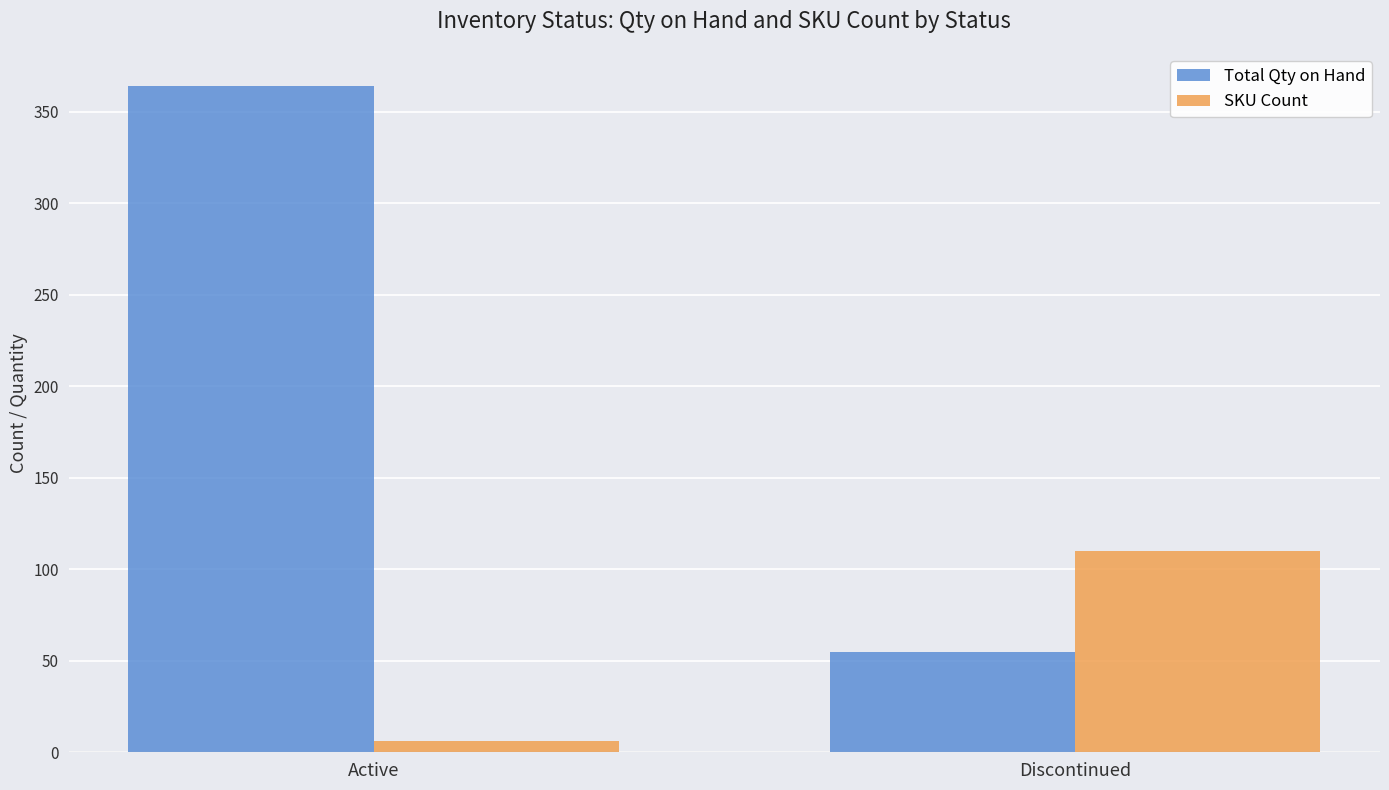

The value of SKU Count at Discontinued is 110. True or false?

True